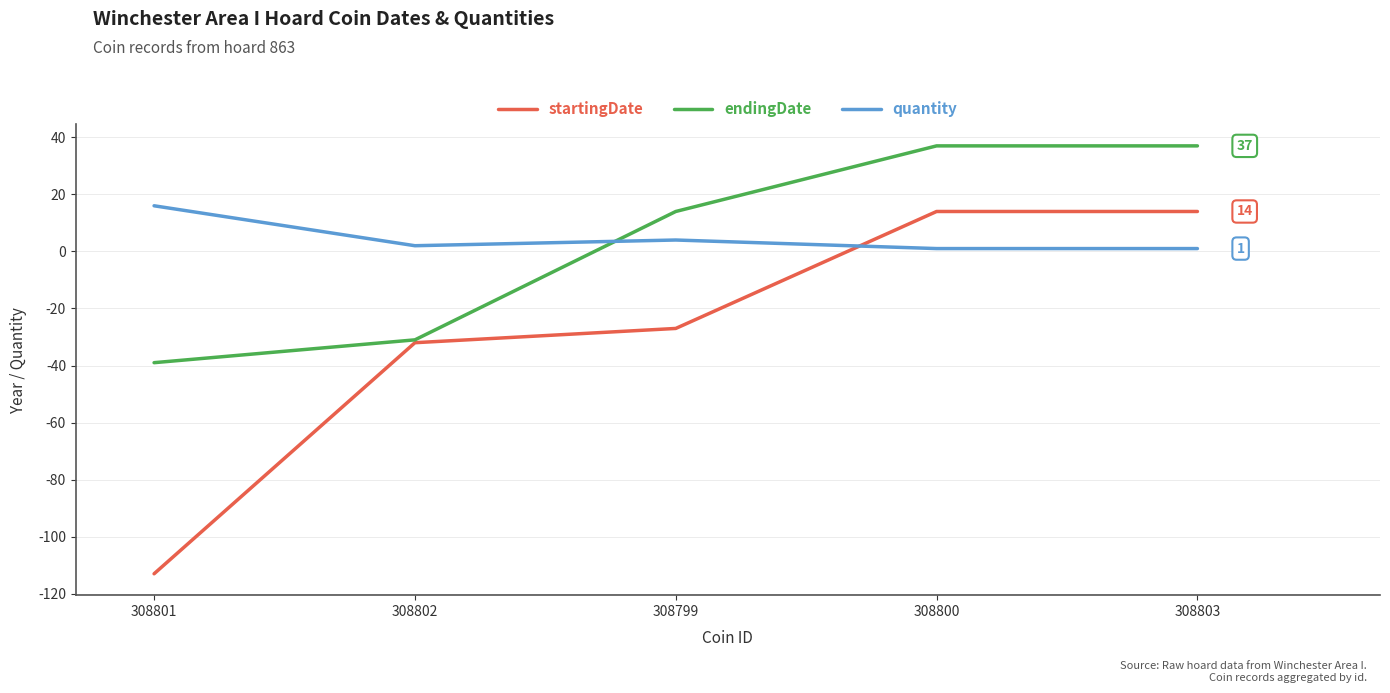

How many intersections are there between startingDate and quantity?

1